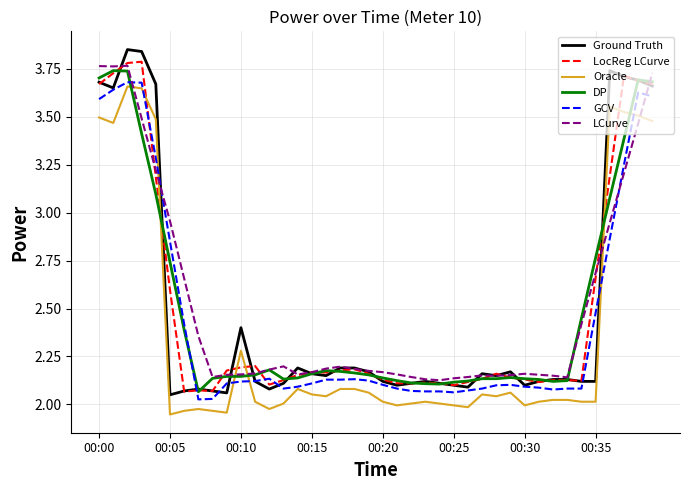

Which series has the largest range (max minus min)?

Ground Truth